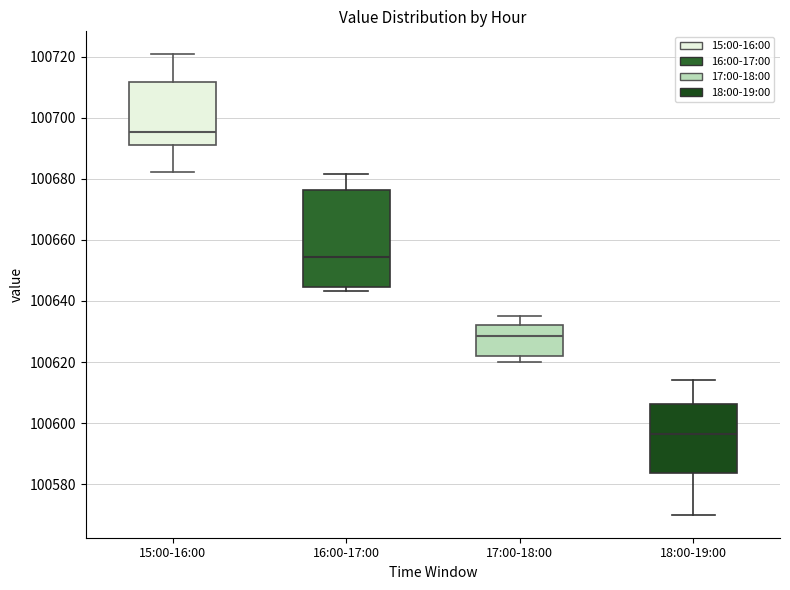

Reading left to right, transcribe this box plot: for each box, give where its median line is, the range the box spans, and where its two whiskers end, as read against the y-axis. The values are not printed on the chart, so give them approximately, as read against the axis.

15:00-16:00: median 100696, box 100692 to 100712, whiskers 100682 to 100720
16:00-17:00: median 100654, box 100644 to 100676, whiskers 100644 (just below the box's lower edge) to 100682
17:00-18:00: median 100628, box 100622 to 100632, whiskers 100620 to 100636
18:00-19:00: median 100596, box 100584 to 100606, whiskers 100570 to 100614